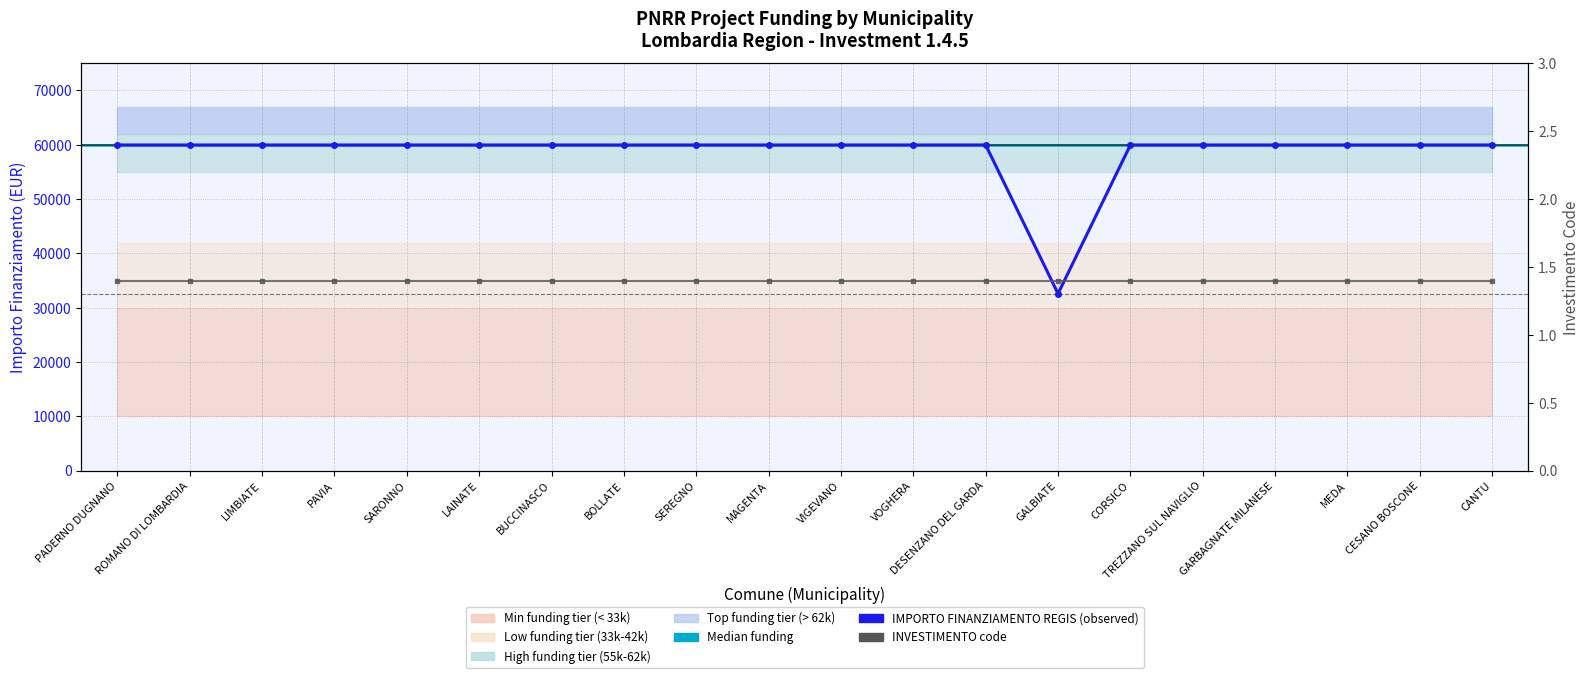

What is the ratio of the value at PAVIA to the value at TREZZANO SUL NAVIGLIO?

1.0